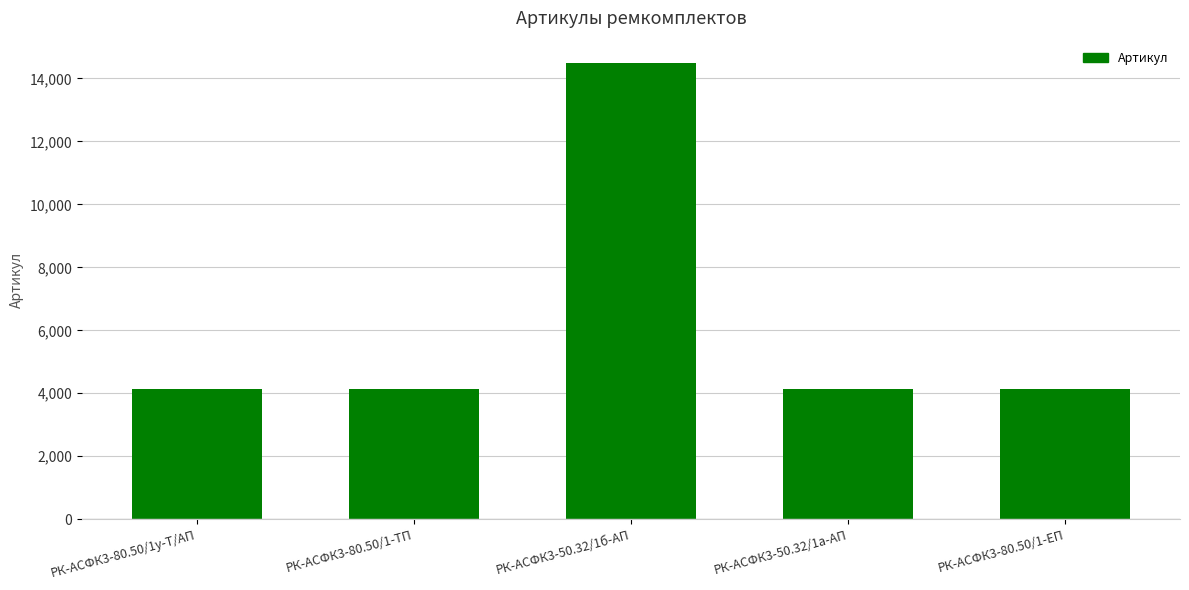

What is the sum of all values?

31039